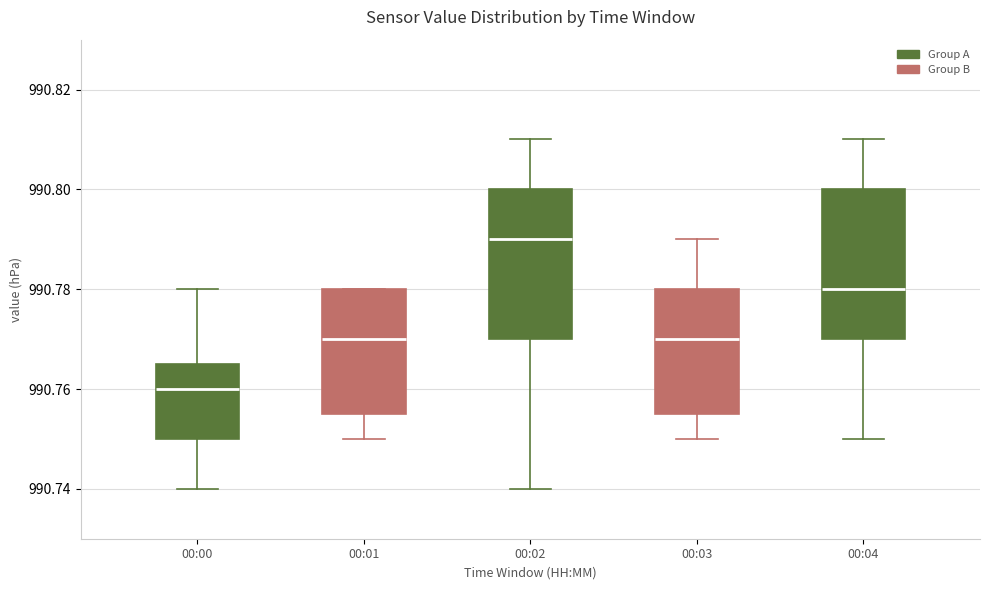

Reading left to right, transcribe this box plot: for each box, give where its median line is, the range the box spans, and where its two whiskers end, as read against the y-axis. The values are not printed on the chart, so give them approximately, as read against the axis.

00:00: median 990.760, box 990.750 to 990.766, whiskers 990.740 to 990.780
00:01: median 990.770, box 990.756 to 990.780, whiskers 990.750 to 990.780
00:02: median 990.790, box 990.770 to 990.800, whiskers 990.740 to 990.810
00:03: median 990.770, box 990.756 to 990.780, whiskers 990.750 to 990.790
00:04: median 990.780, box 990.770 to 990.800, whiskers 990.750 to 990.810